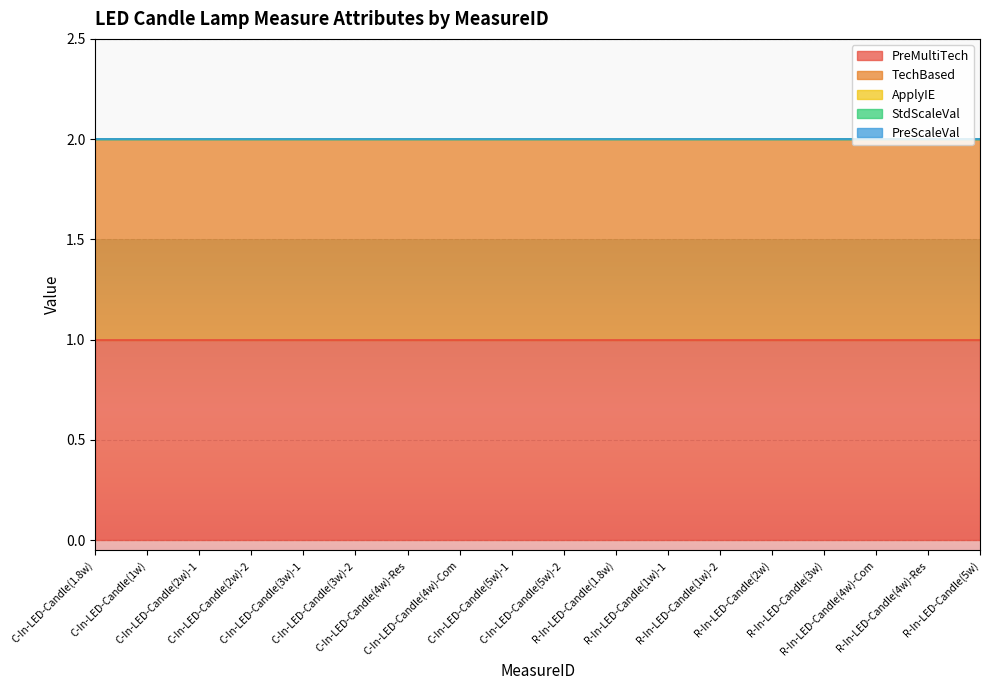

What are all the series names shown in the legend?

PreMultiTech, TechBased, ApplyIE, StdScaleVal, PreScaleVal